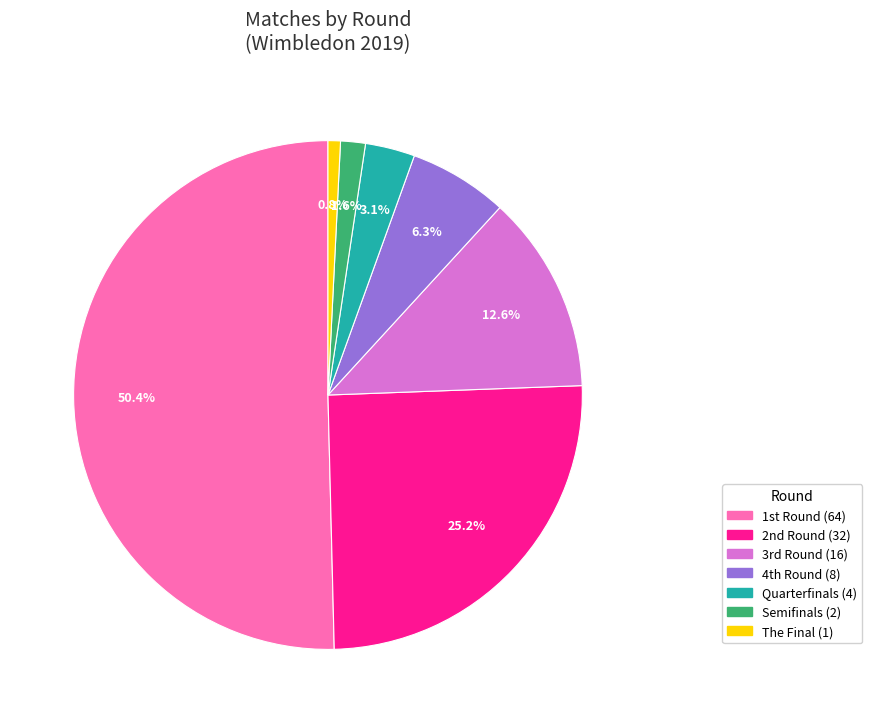

How many segments does this pie chart have?

7